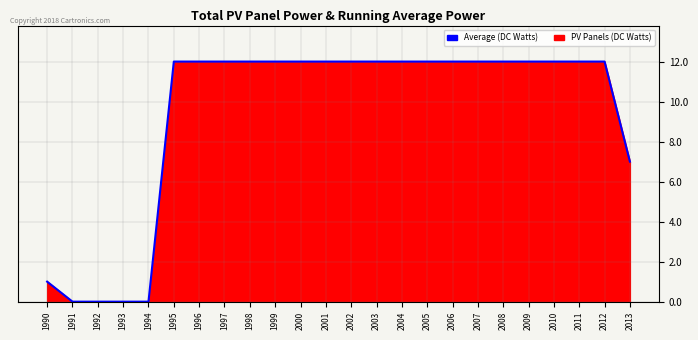

Rank the categories by value from highest to lowest.

1995, 1996, 1997, 1998, 1999, 2000, 2001, 2002, 2003, 2004, 2005, 2006, 2007, 2008, 2009, 2010, 2011, 2012, 2013, 1990, 1991, 1992, 1993, 1994